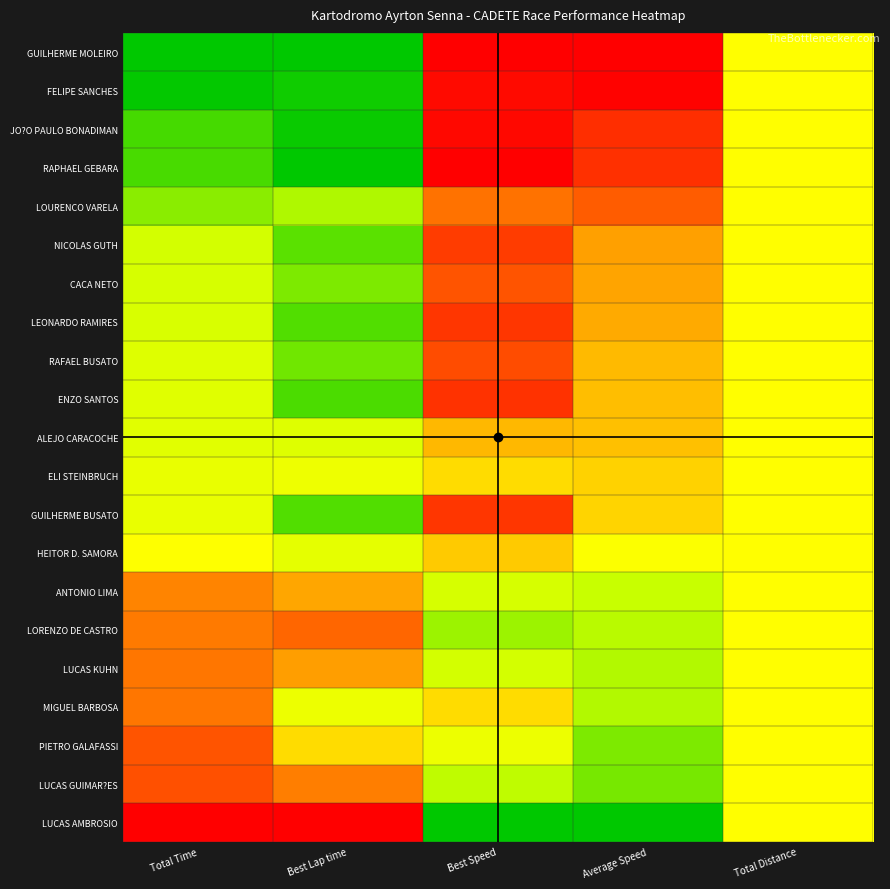

At how many categories does at least one series exceed 0?

5